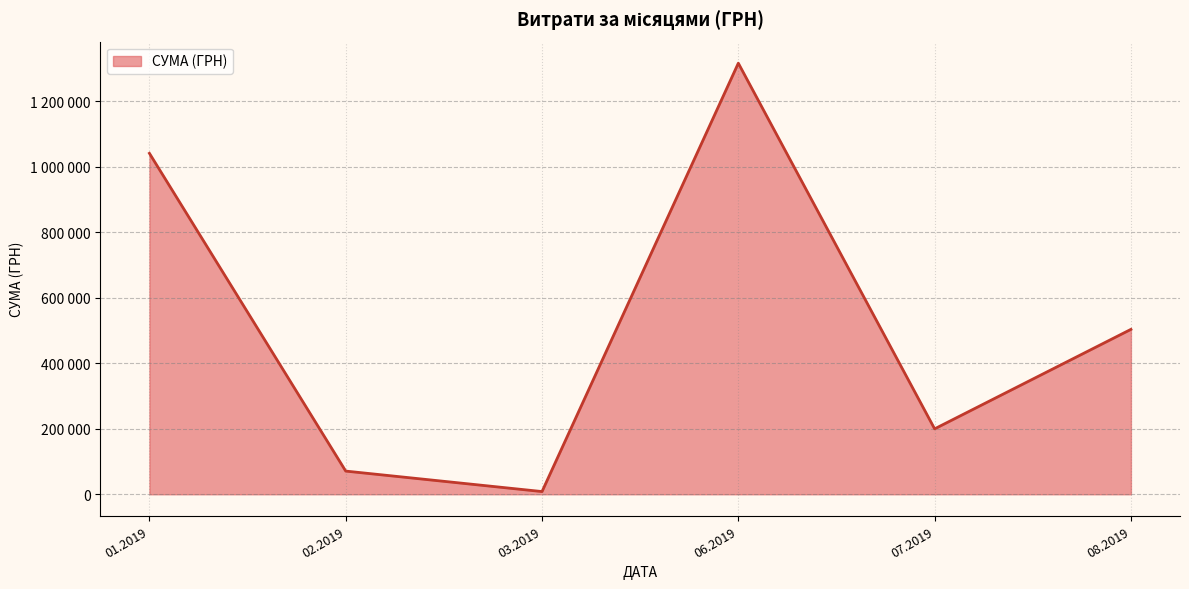

Where is the first local minimum?

3